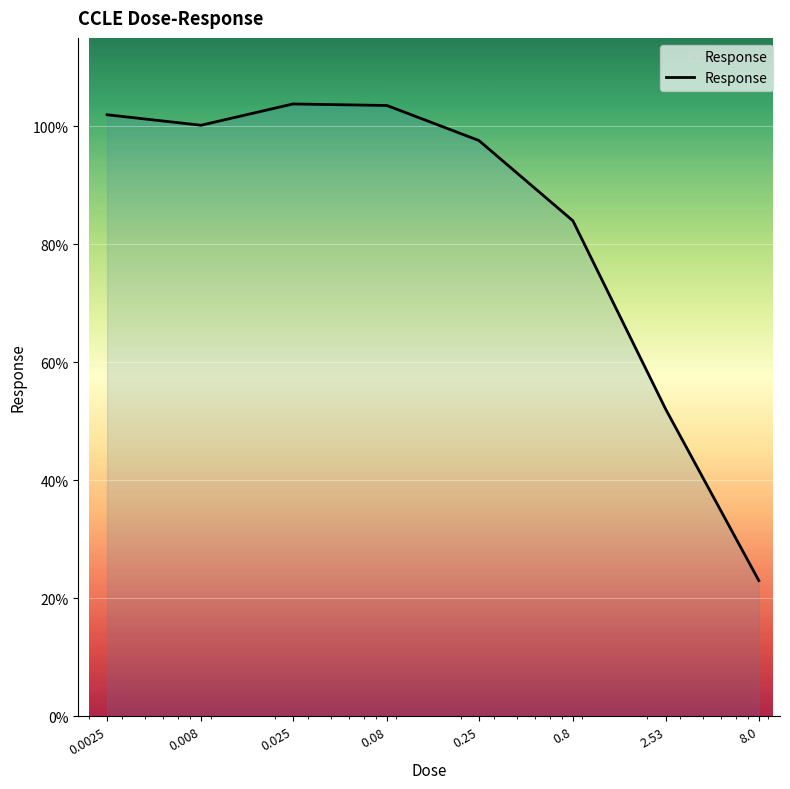

What is the greatest value displayed?

103.8